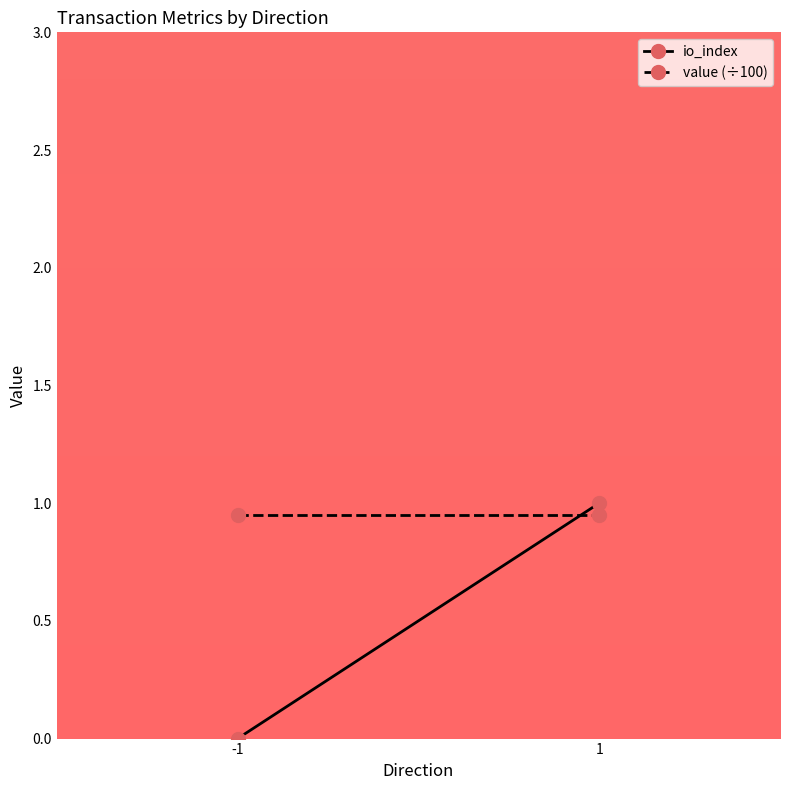

Rank the series by their maximum value, from lowest to highest.

value (÷100), io_index